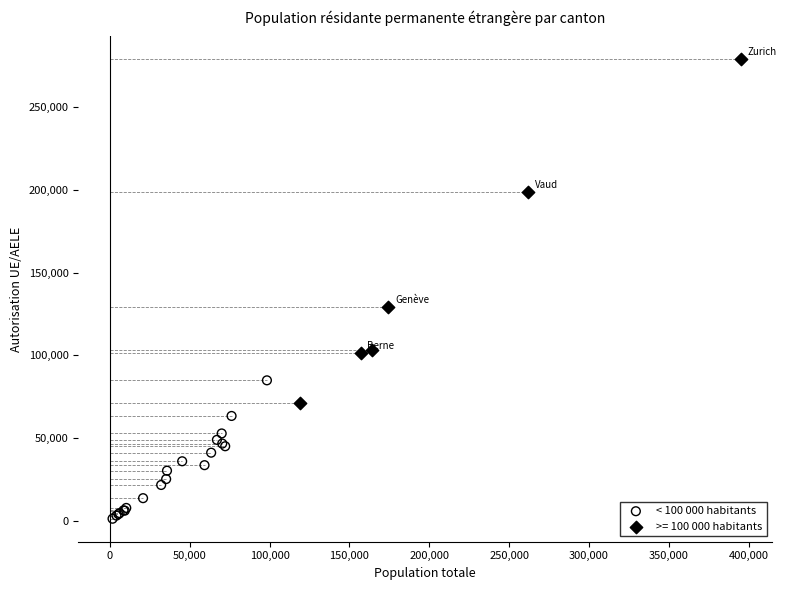

Which series has the widest spread of Y values?

>= 100 000 habitants